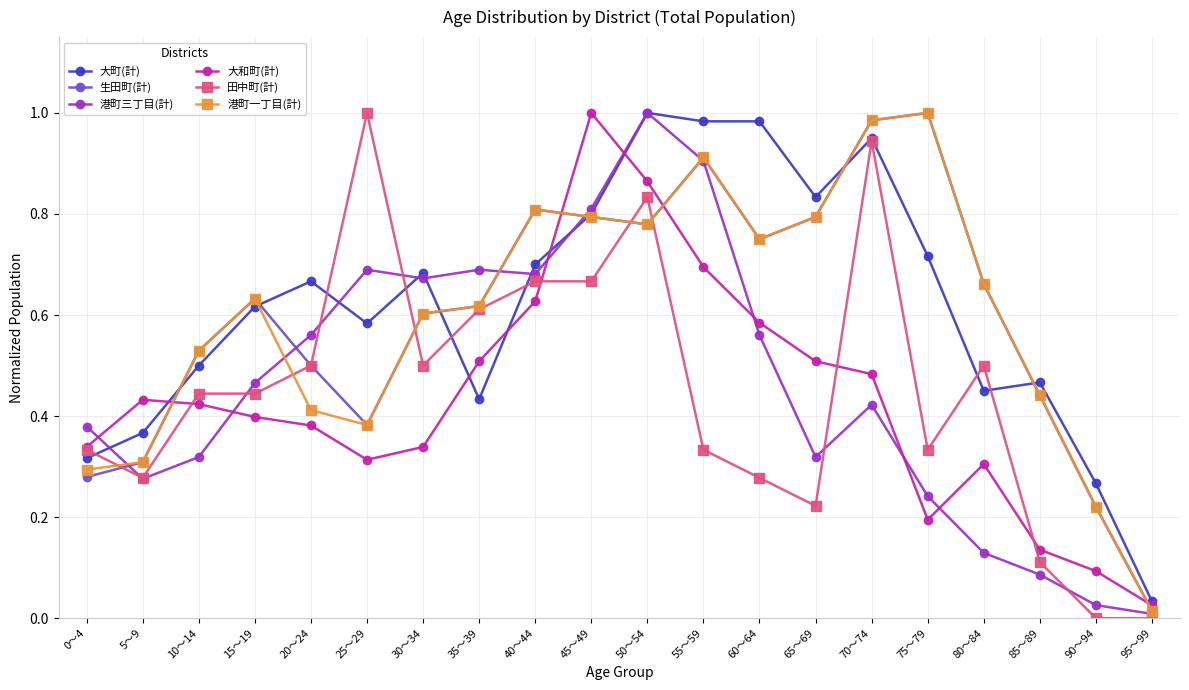

Count the number of data series in this chart.

6